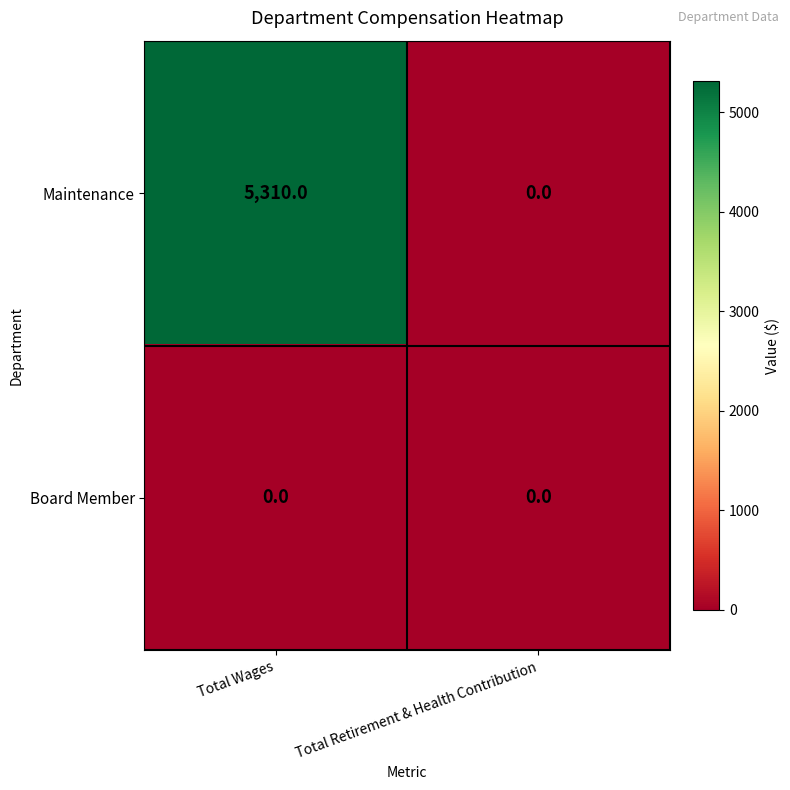

What is the difference between the maximum and minimum values in the Maintenance series?

5310